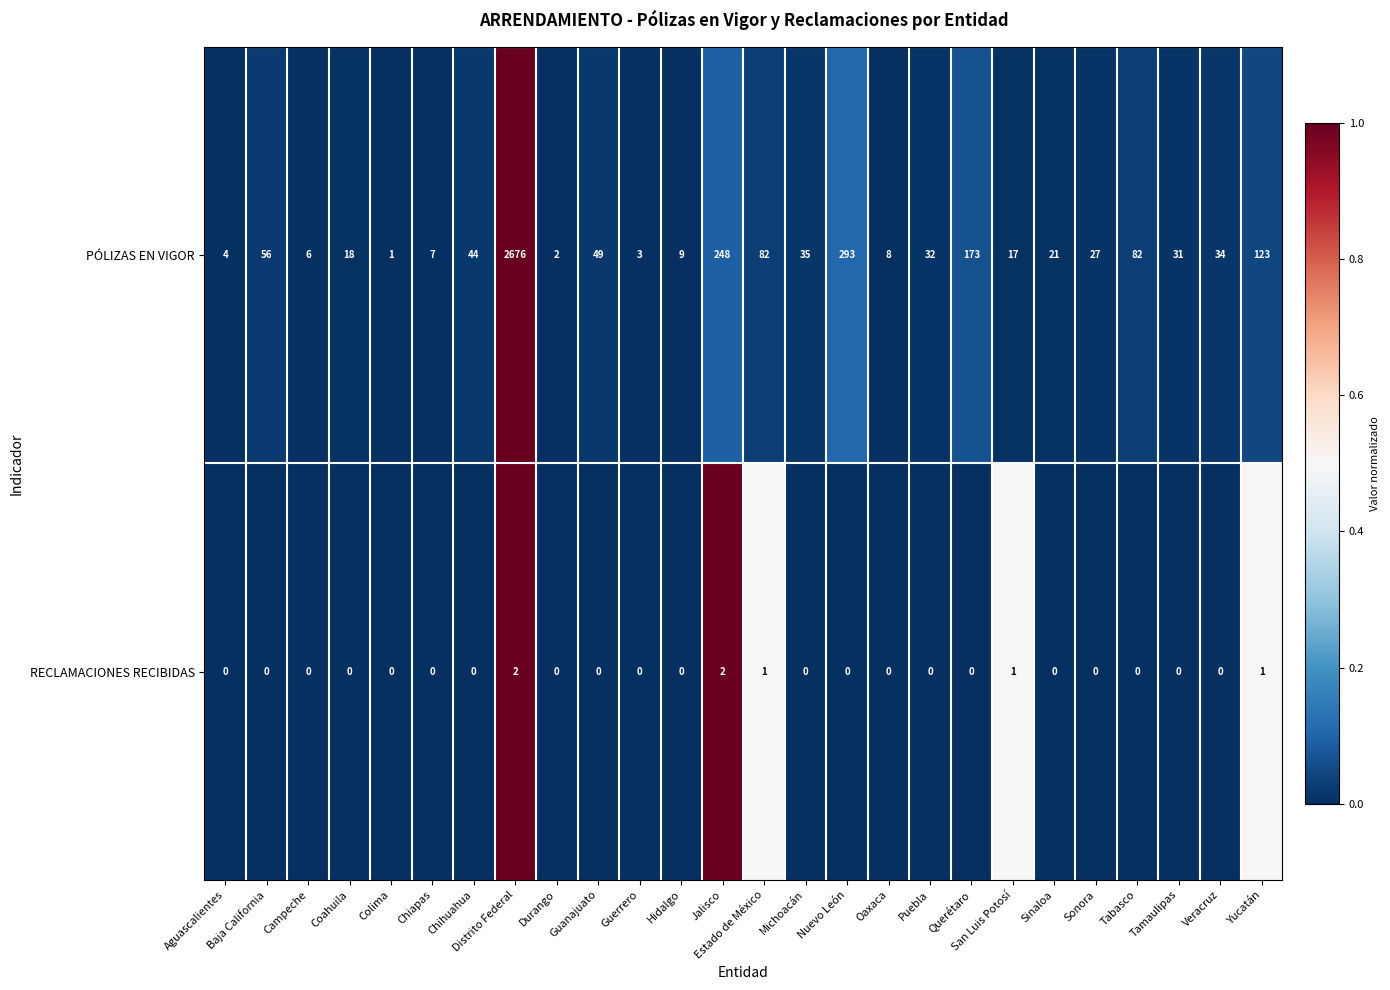

What is the greatest value displayed?

2676